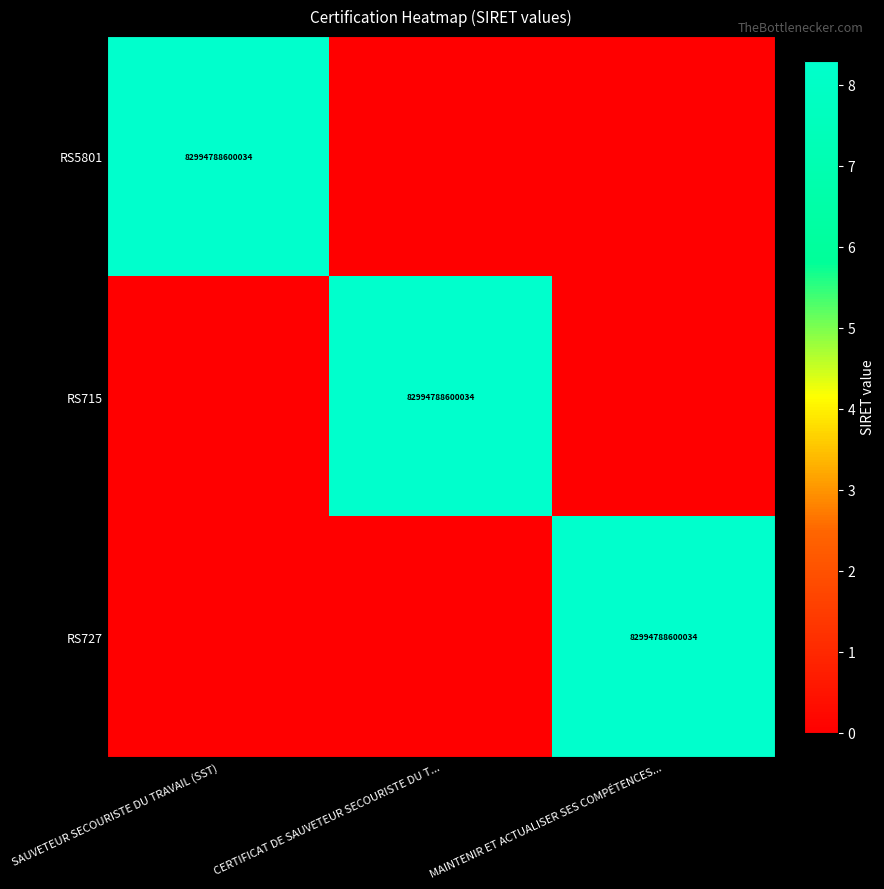

True or false: RS715 has a value of 18174846477619 at CERTIFICAT DE SAUVETEUR SECOURISTE DU T....

False